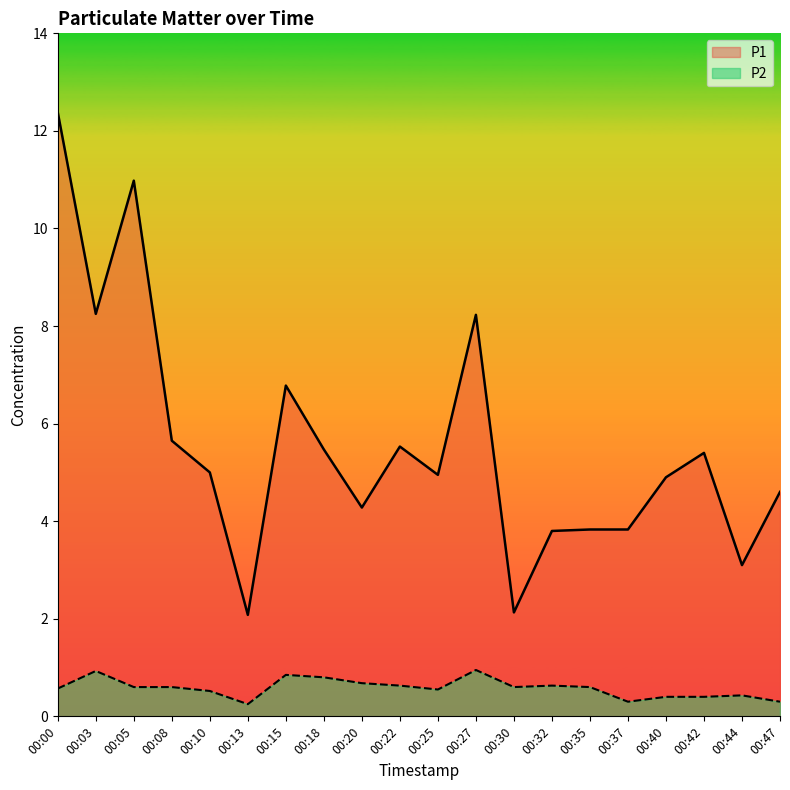

What is the total value across all series at 00:10?

5.5